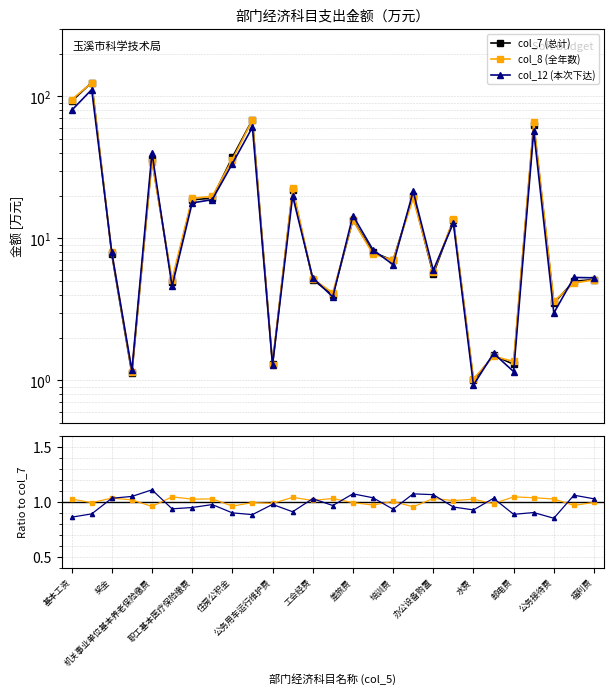

List the series in order of their peak value, highest first.

col_7 (总计), col_8 (全年数), col_12 (本次下达), col_12 / col_7, col_8 / col_7